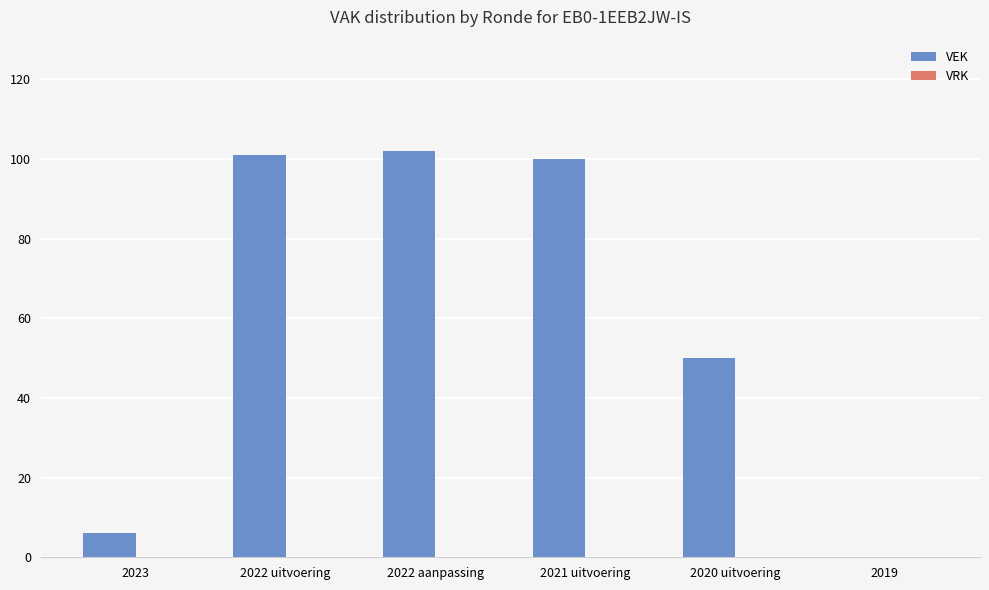

Count the number of categories in the chart.

6